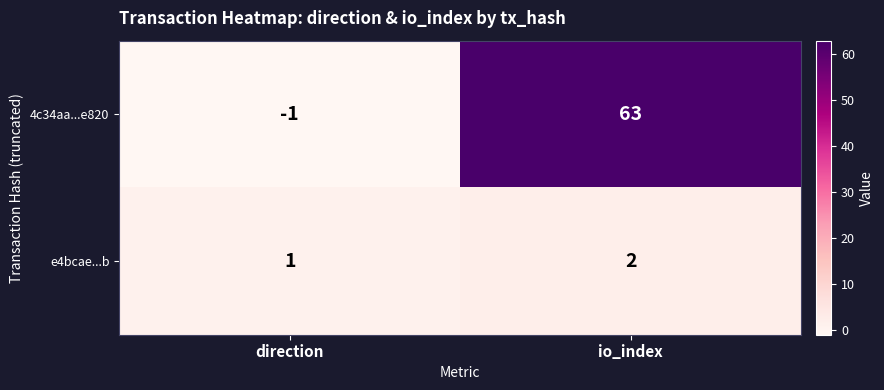

At which label does 4c34aa...e820 reach its peak?

io_index